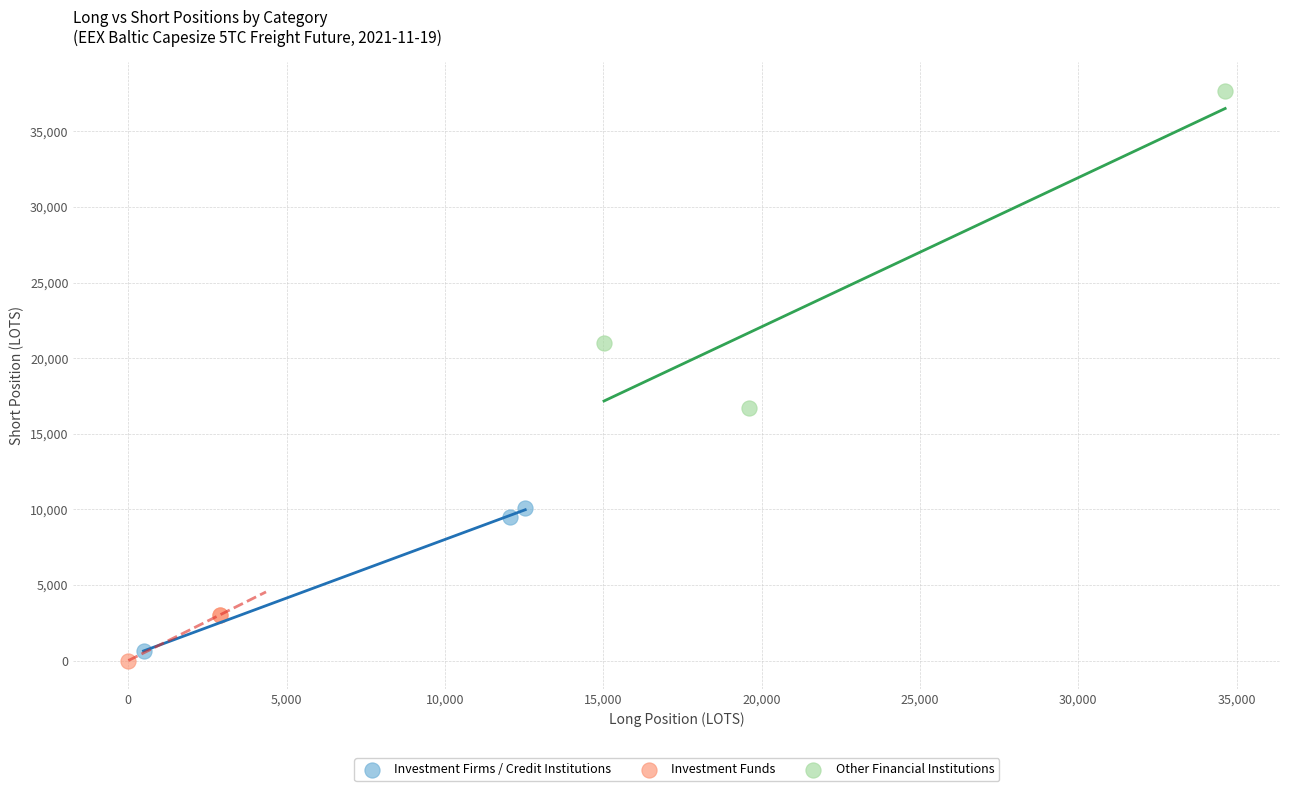

Which series has the largest Y range (max minus min)?

Other Financial Institutions